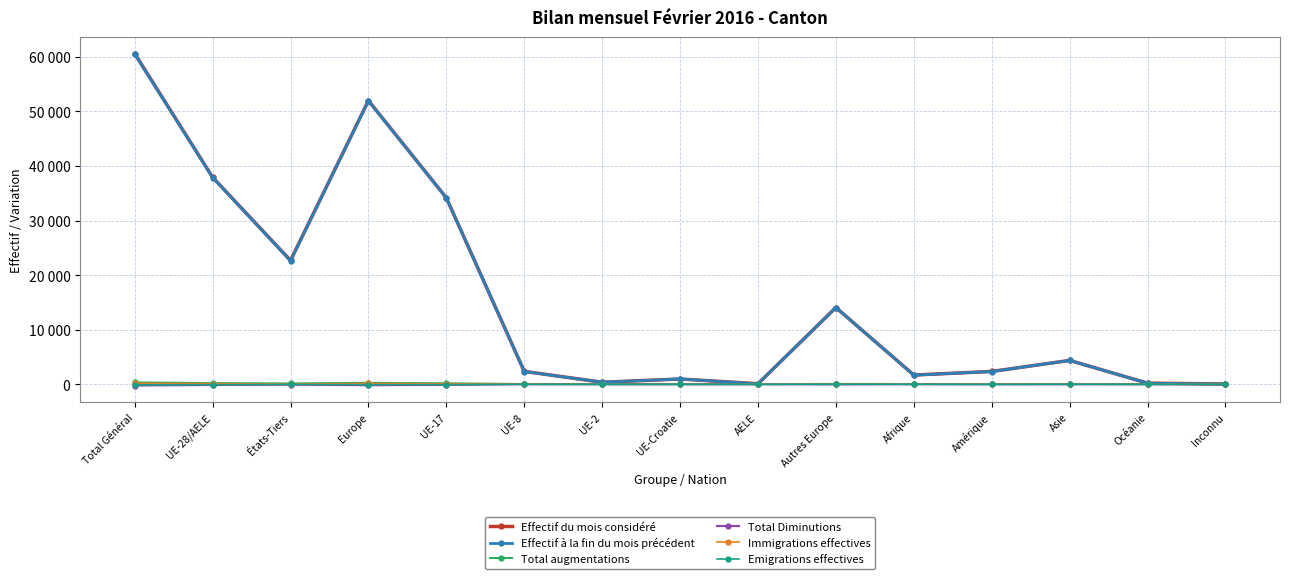

Is this an area chart (filled region under the line)?

No